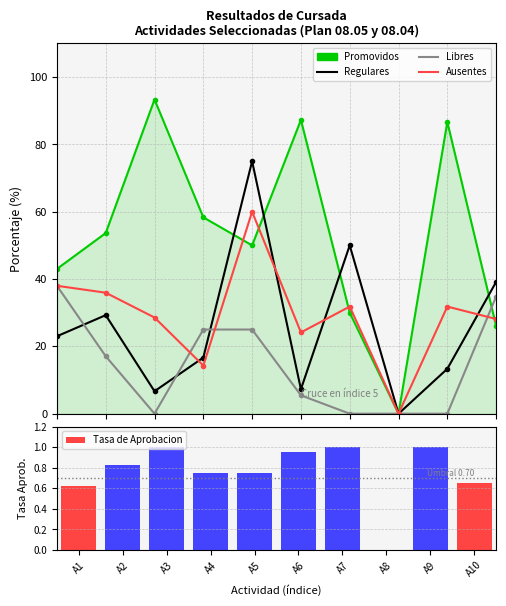

At A9, list the series in order from largest to smallest.

Promovidos, Ausentes, Regulares, Tasa de Aprobacion, Libres